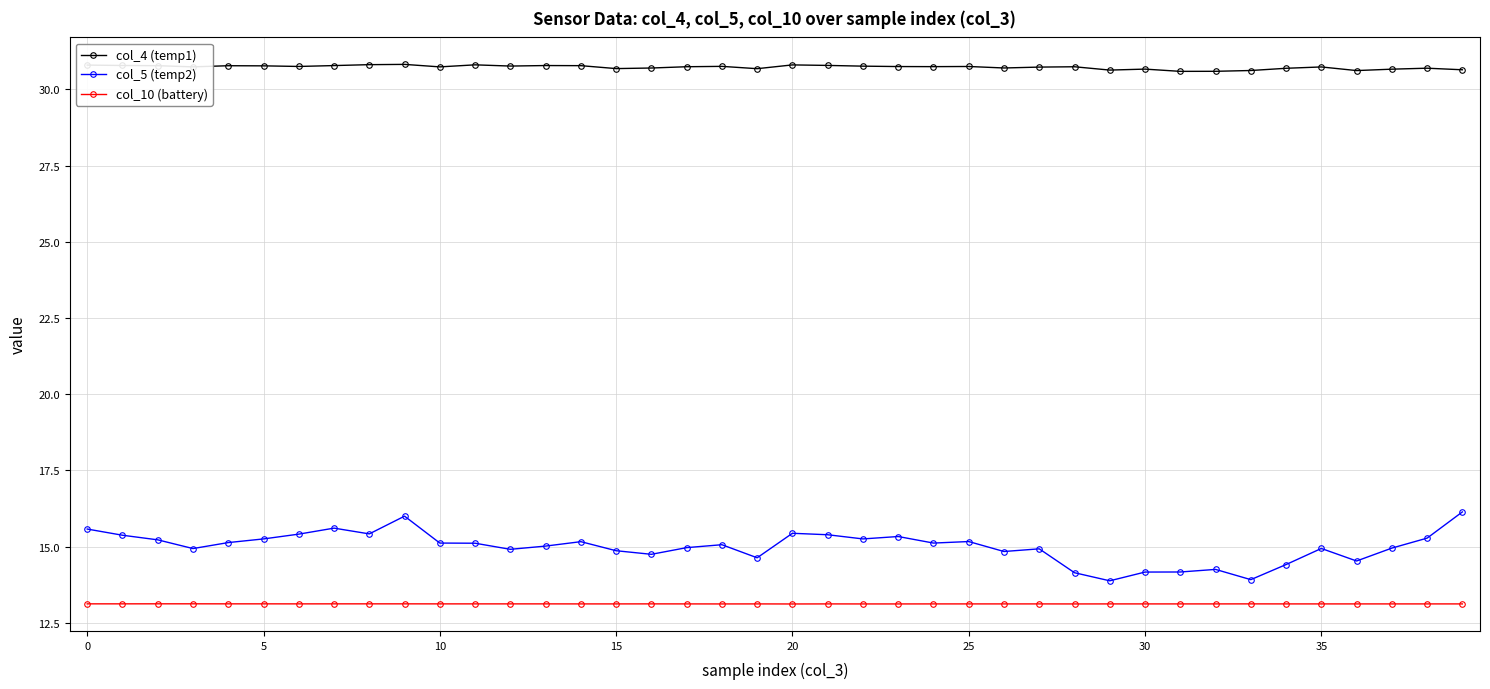

Which series has the largest range (max minus min)?

col_5 (temp2)